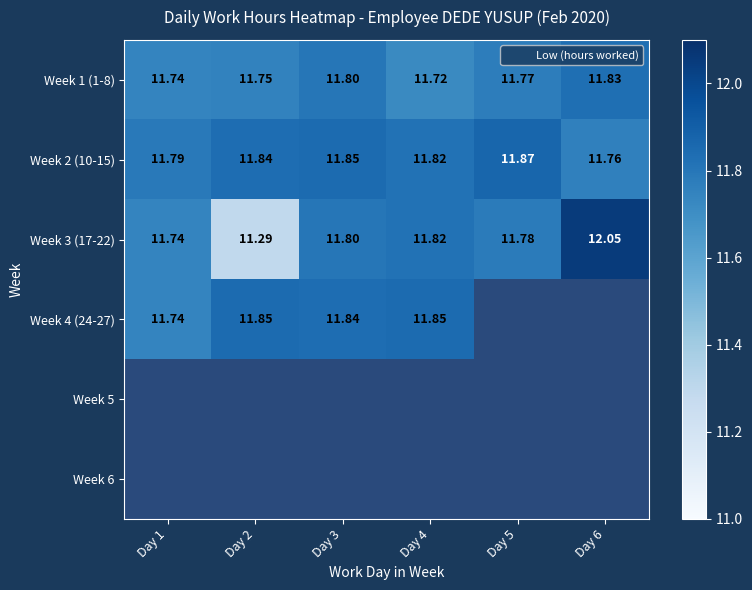

How many series are shown in this chart?

6